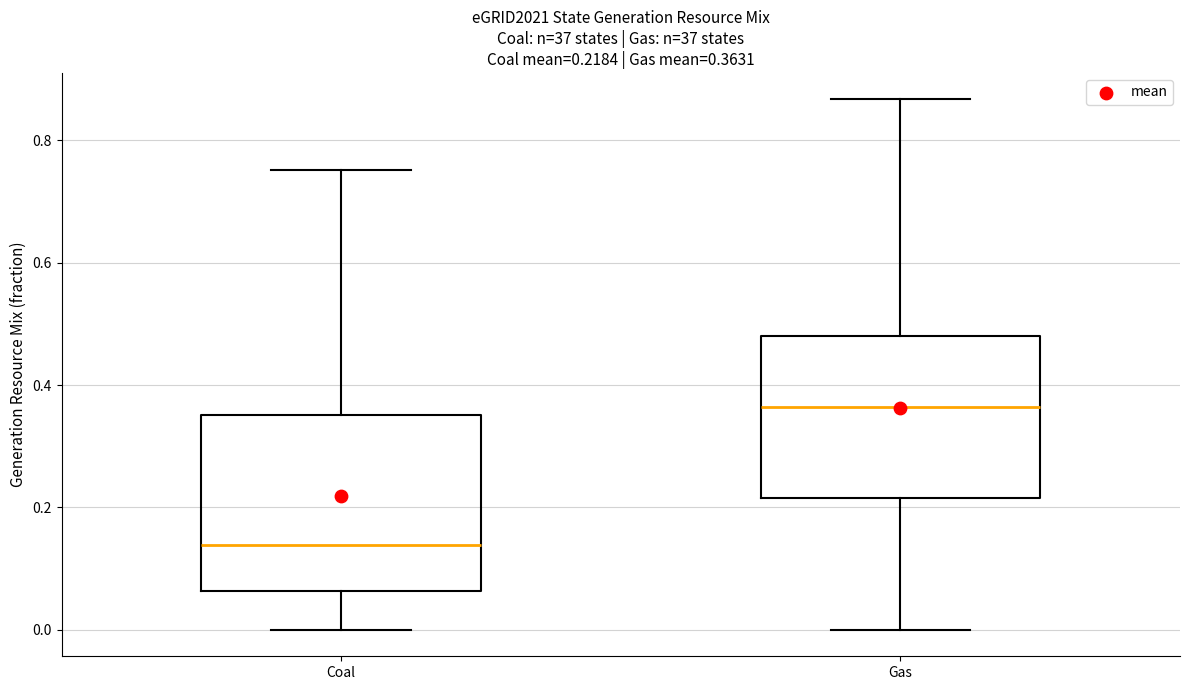

Which box is the tallest, from its lower edge to its upper edge?

Coal